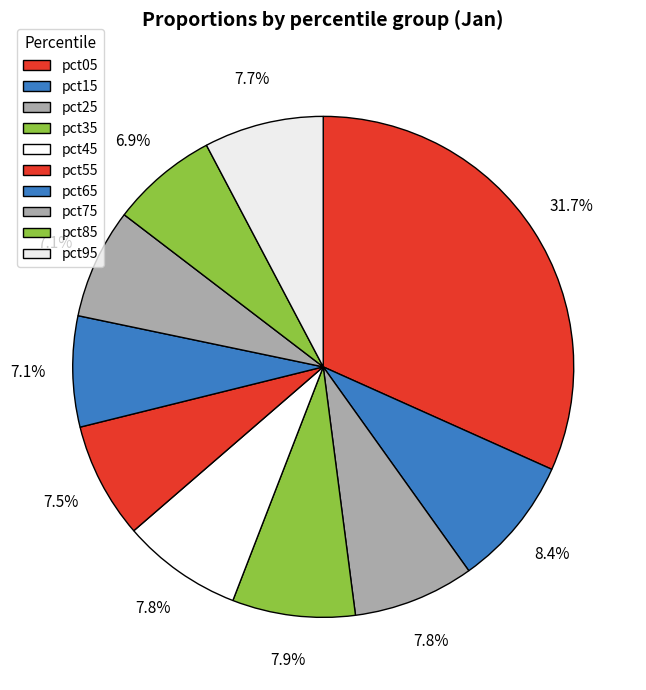

Rank the categories by value from highest to lowest.

pct05, pct15, pct35, pct25, pct45, pct95, pct55, pct65, pct75, pct85